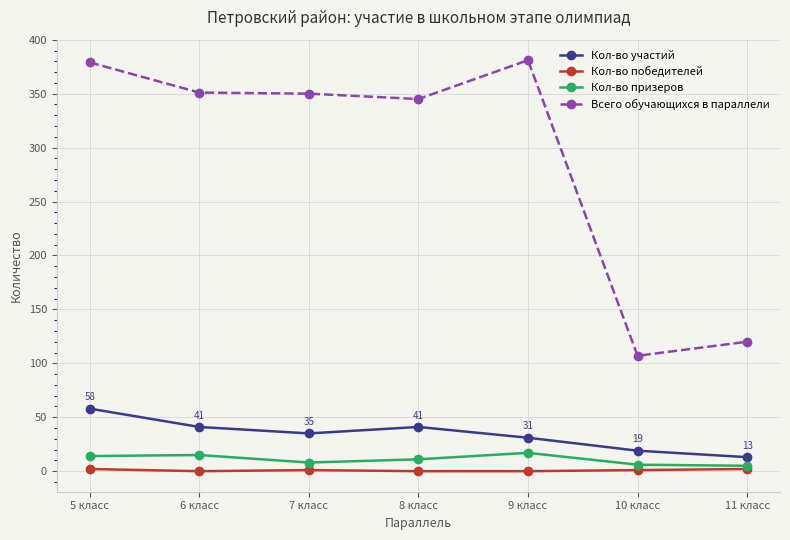

True or false: Кол-во участий has more than 1 interior local peaks.

False